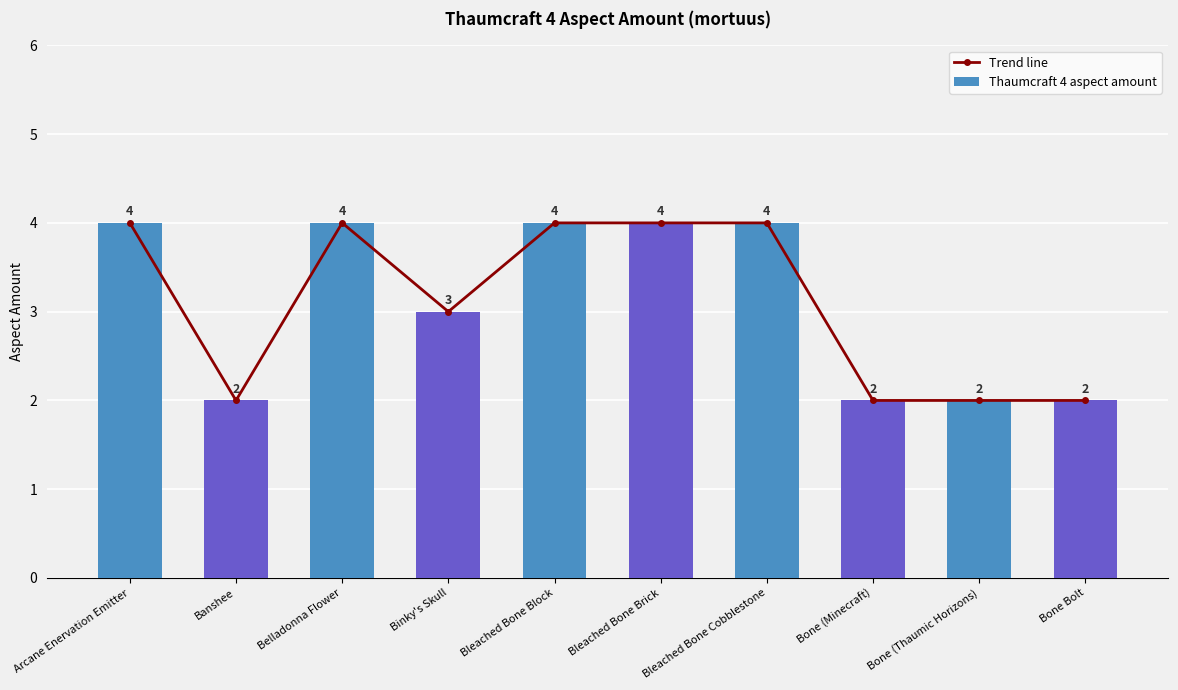

Rank the series at Bone (Thaumic Horizons) from lowest to highest value.

Trend line, Thaumcraft 4 aspect amount